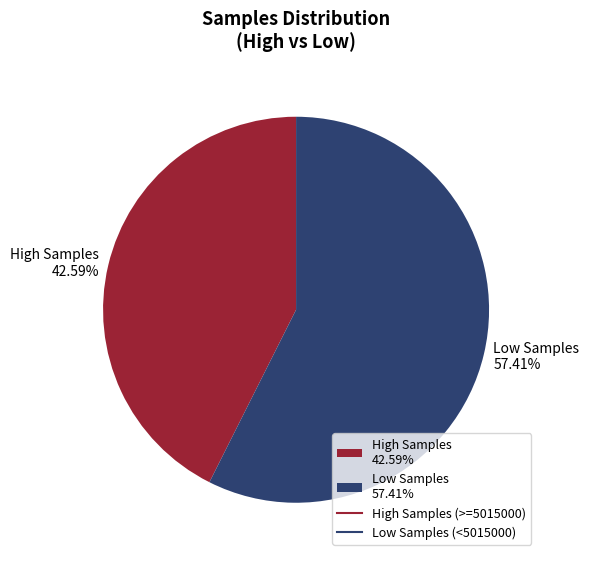

Which category has the smallest portion of the pie?

High Samples 42.59%